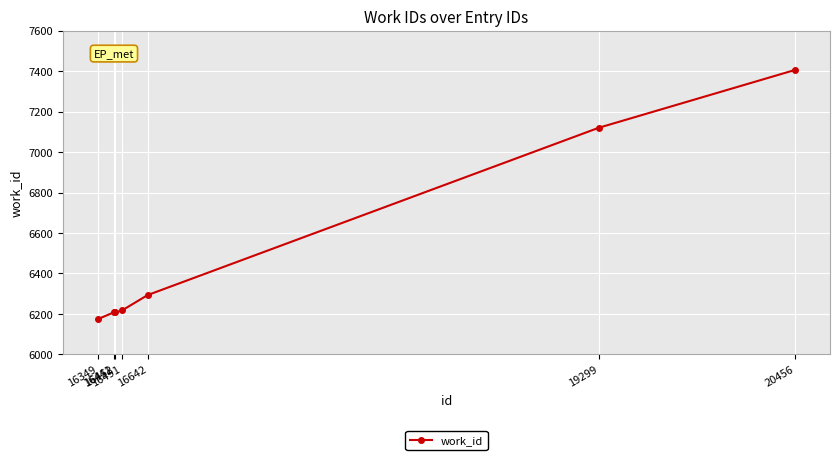

How many lines are shown in the chart?

1